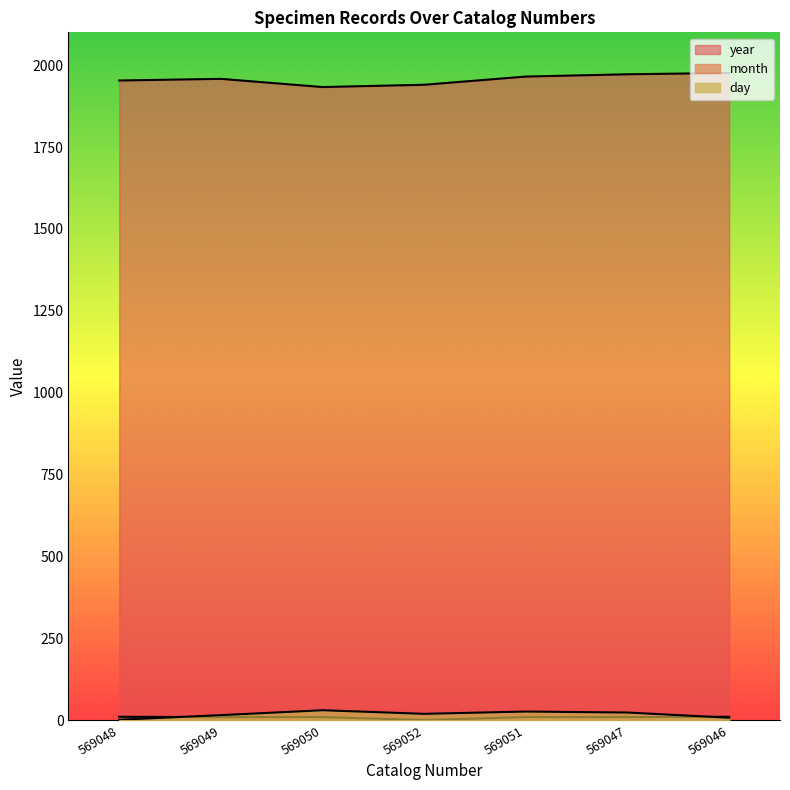

True or false: year and month intersect in this chart.

False